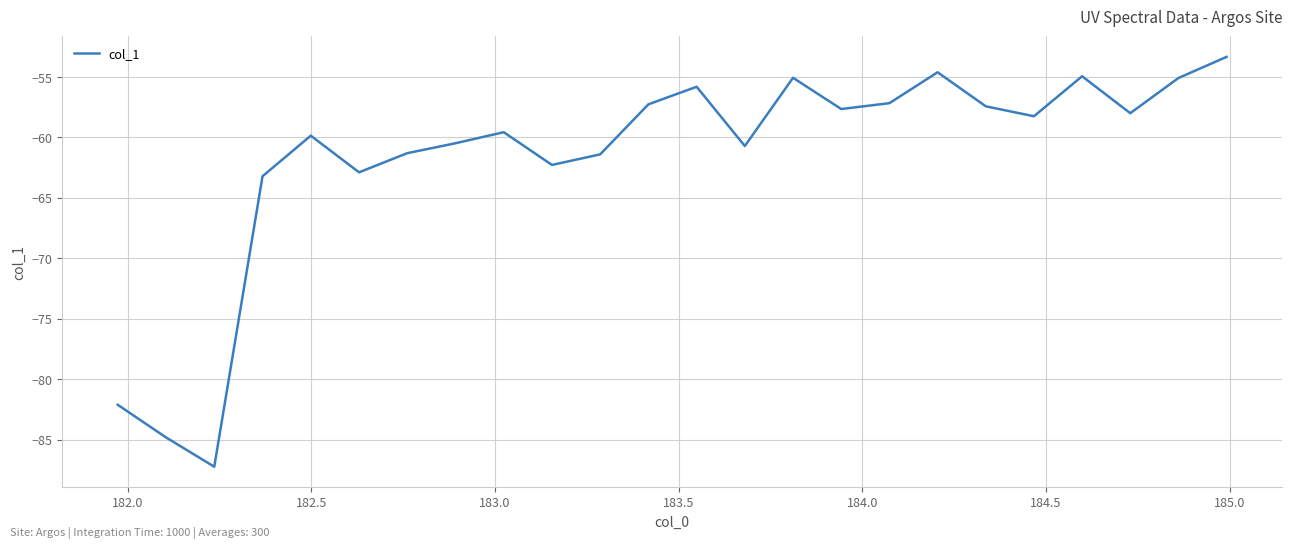

What is the maximum value shown in the chart?

-53.3